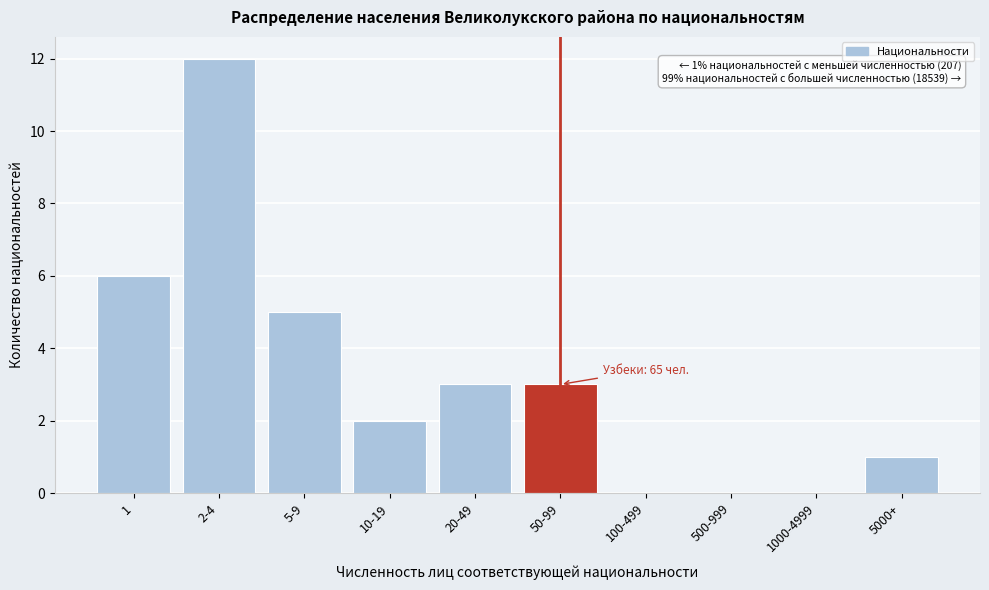

Reading left to right, extract all data points from this chart.

1=6	2-4=12	5-9=5	10-19=2	20-49=3	50-99=3	100-499=0	500-999=0	1000-4999=0	5000+=1